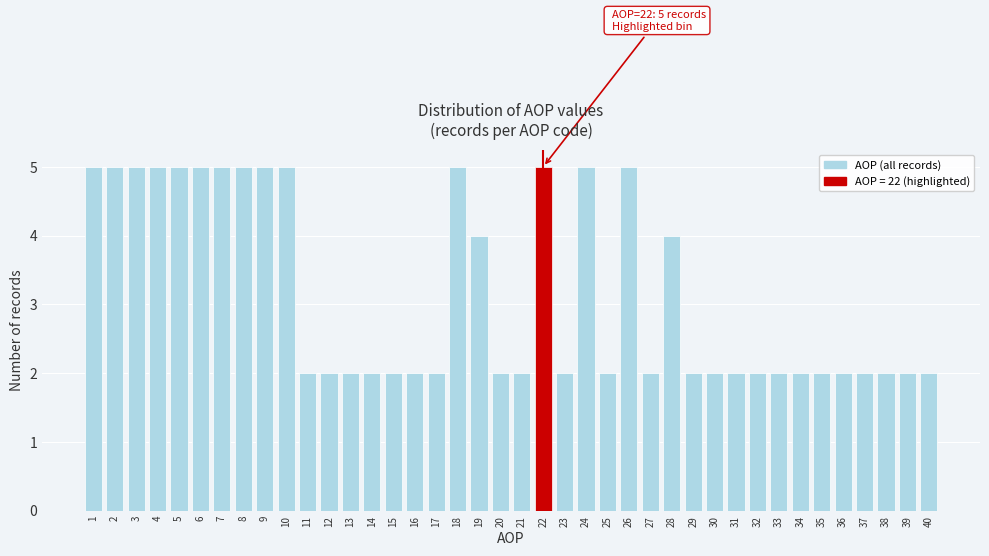

What is the maximum value shown in the chart?

5